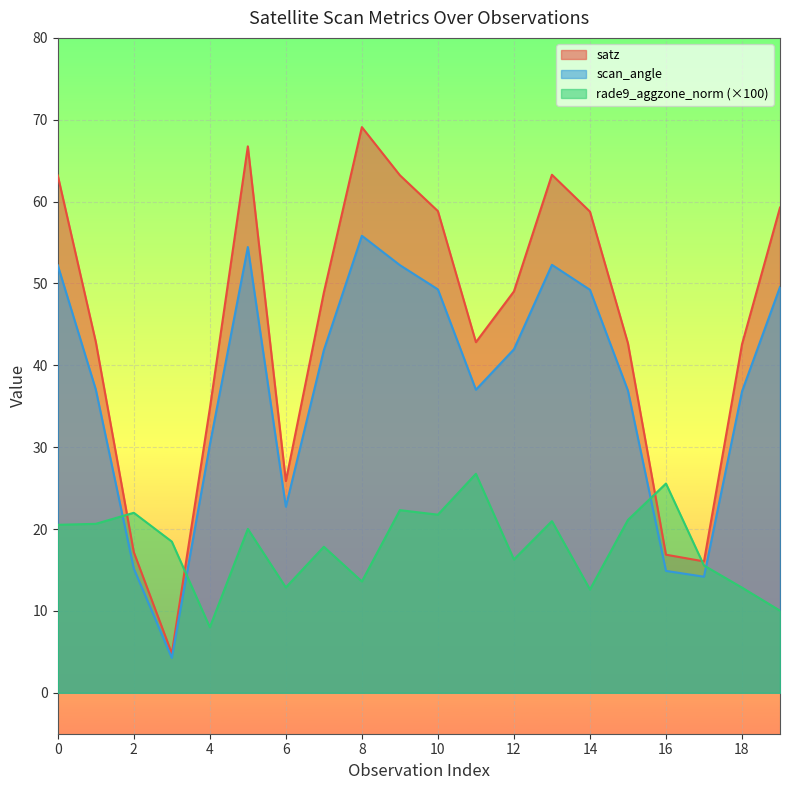

The value of satz at 9 is 111.0. True or false?

False